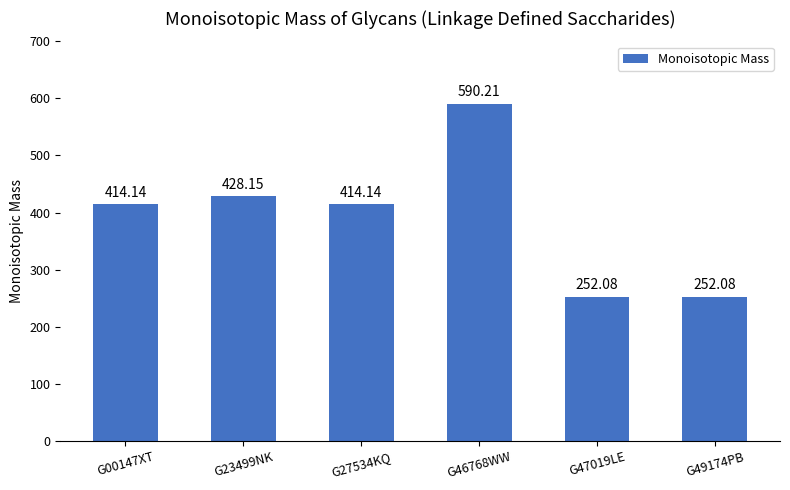

The chart shows a value of 414.1 at G27534KQ. True or false?

True